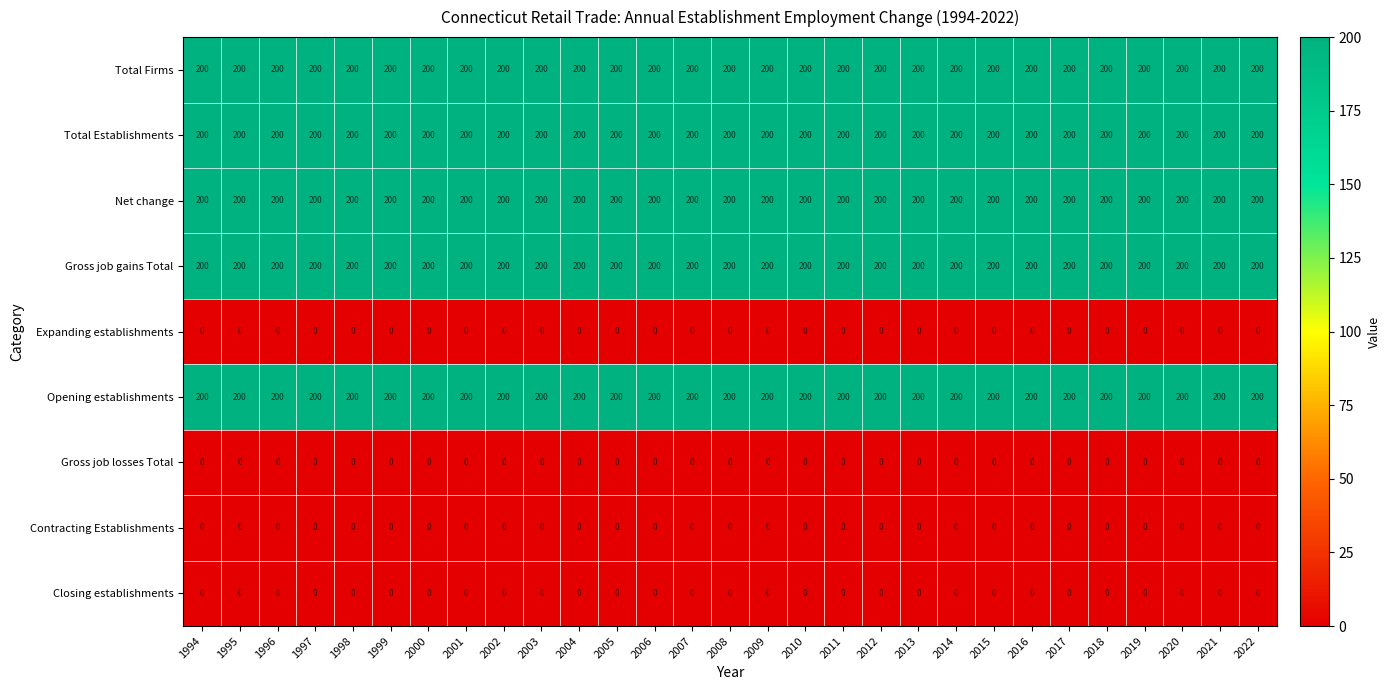

What is the maximum value shown in the chart?

200